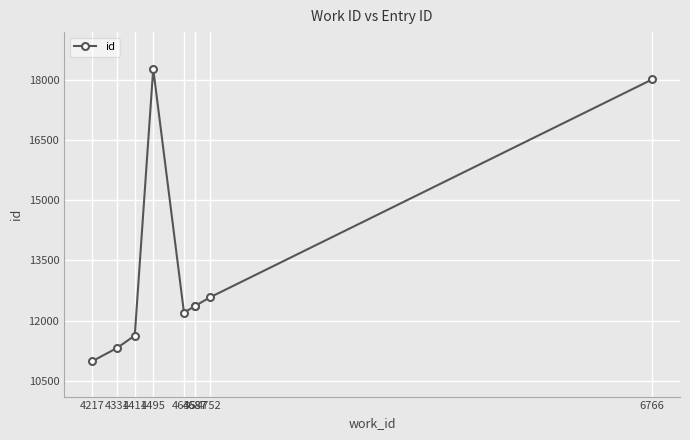

Which category has the highest value across all series?

4495